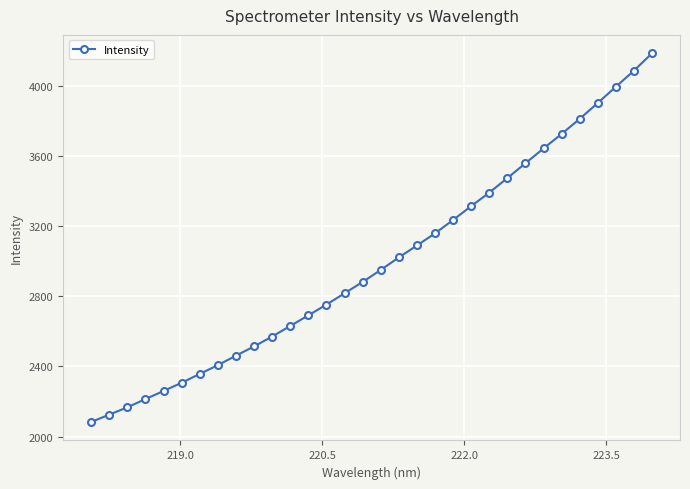

Is this an area chart (filled region under the line)?

No